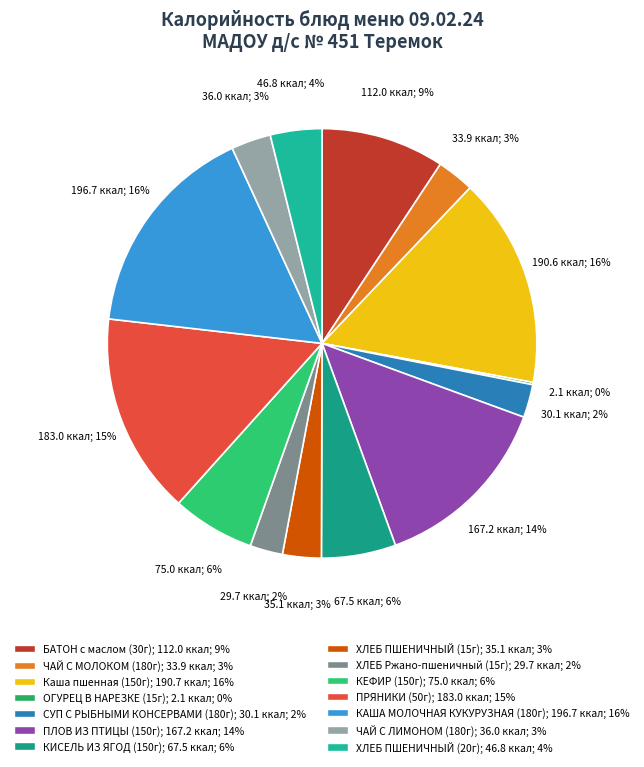

Is there any slice that represents more than half of the pie?

No